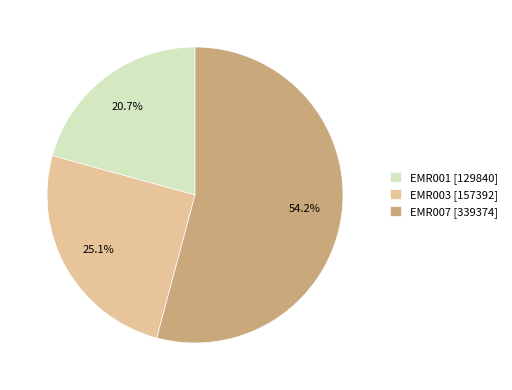

To the nearest percent, what portion does EMR001 represent?

21%